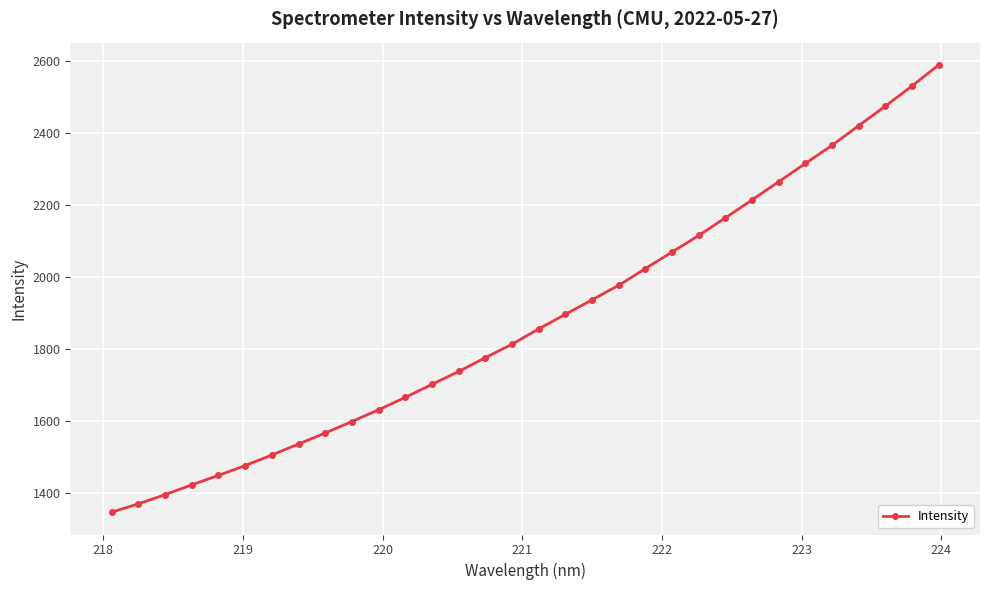

What is the smallest value displayed?

1346.5